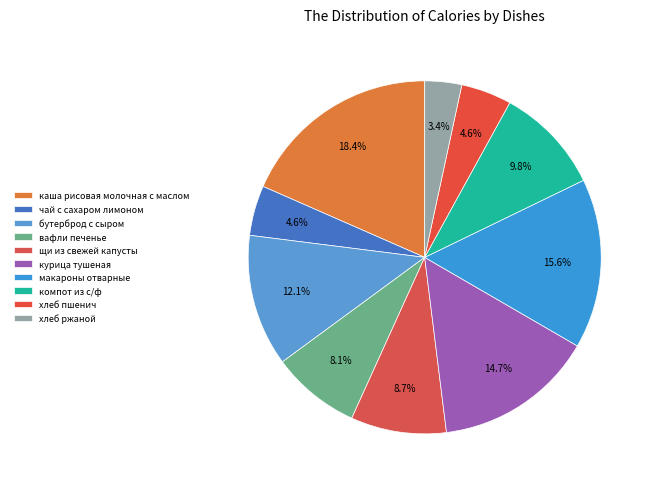

How many slices are in this pie chart?

10